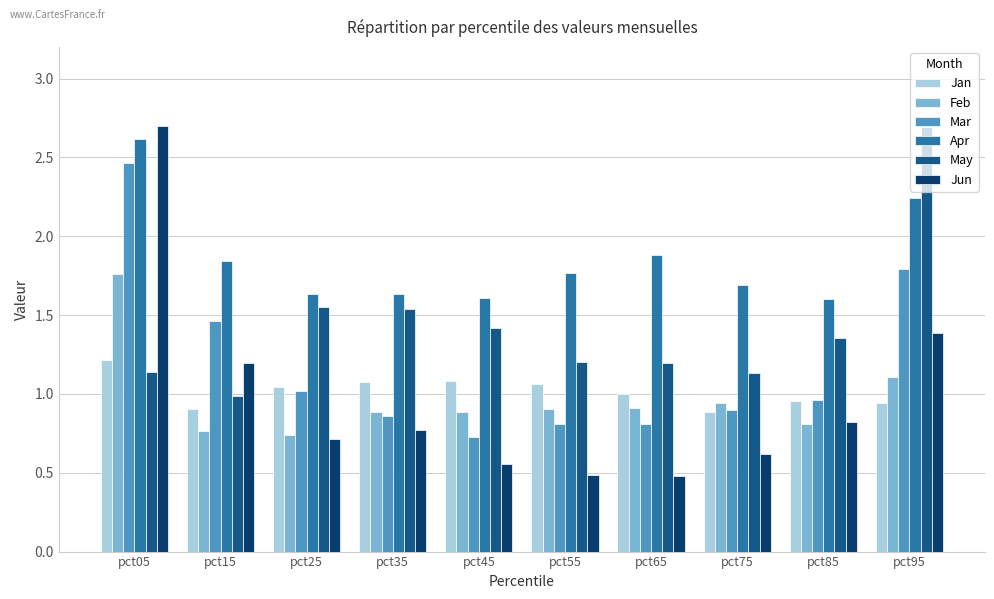

What is the difference between the Feb values at pct15 and pct95?

0.3